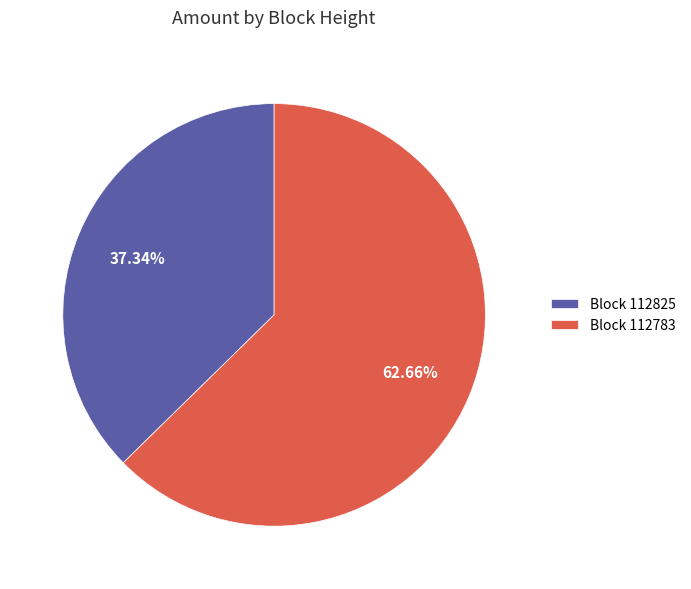

How many slices are in this pie chart?

2